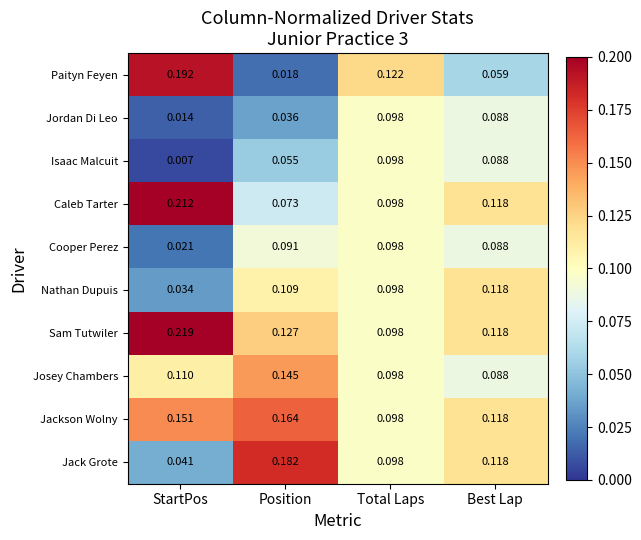

Which category has the lowest value in the Jack Grote series?

StartPos